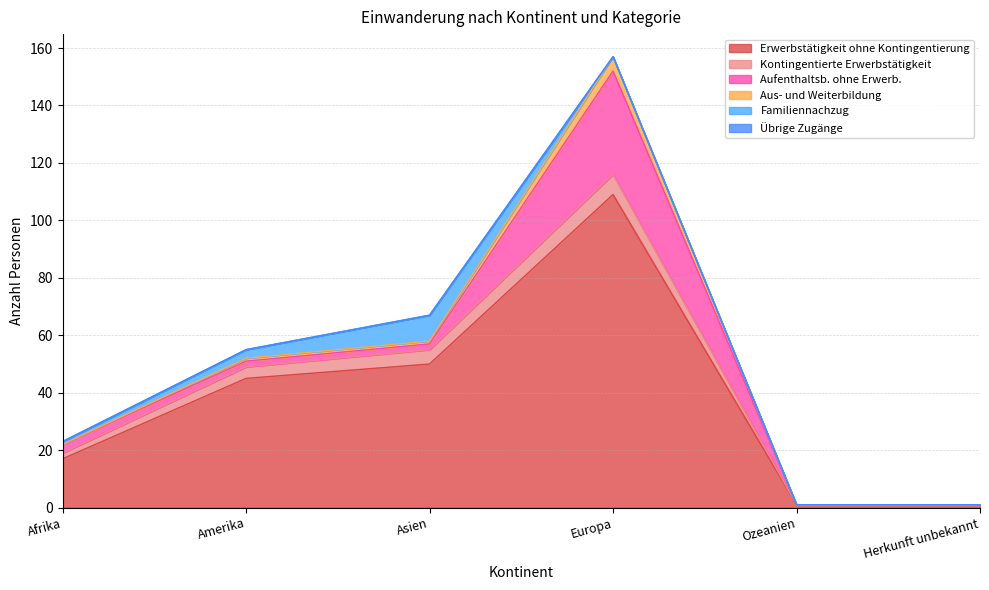

List the labels in order of Familiennachzug value, smallest first.

Europa, Ozeanien, Herkunft unbekannt, Afrika, Amerika, Asien